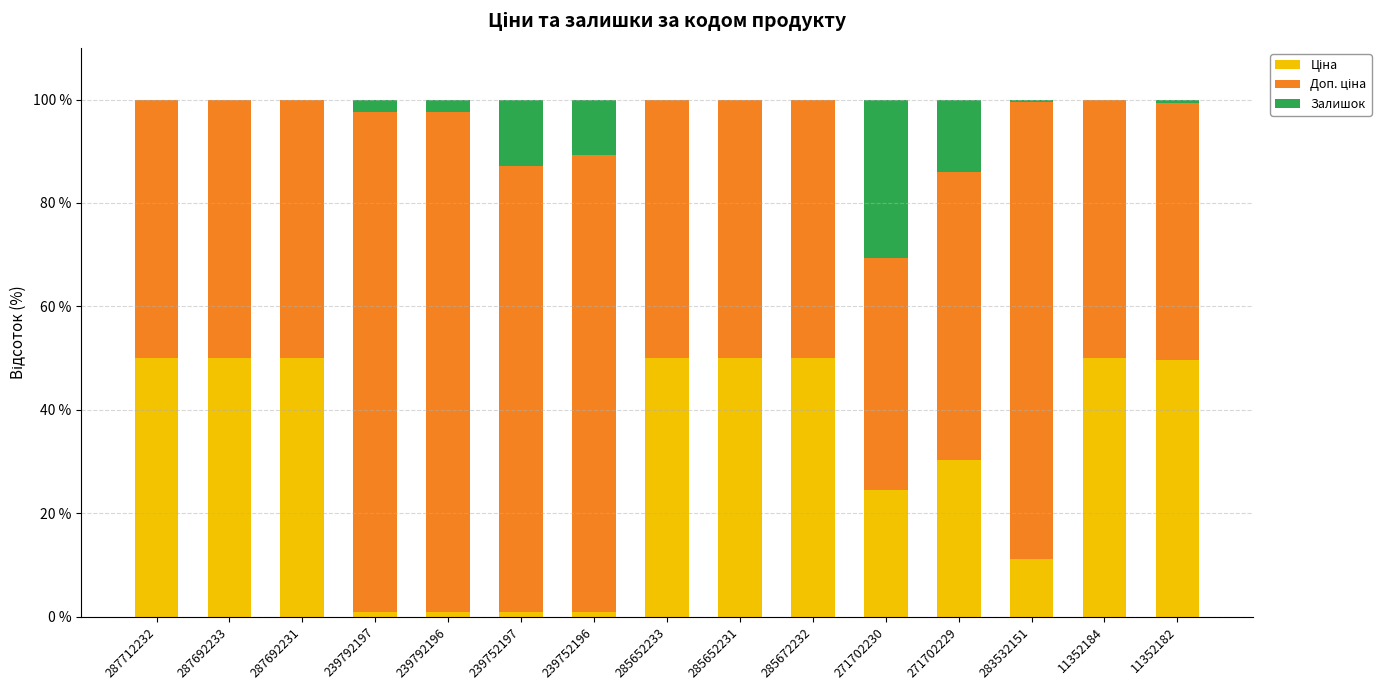

Rank the series by their maximum value, from highest to lowest.

Доп. ціна, Ціна, Залишок